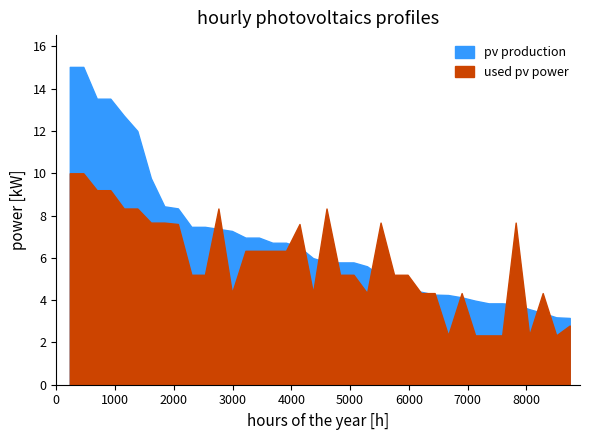

True or false: pv production has a value of 2066 at 27.

False